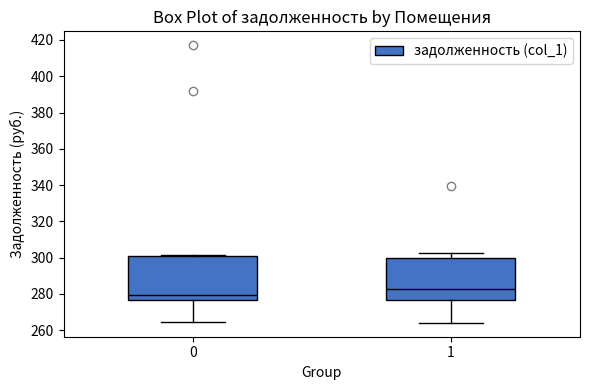

Reading left to right, read every box against the y-axis: the position of its median line, the range the box covers, and the ends of its whiskers. The values are not printed on the chart, so give them approximately, as read against the axis.

0: median 280, box 276 to 300, whiskers 264 to 302
1: median 282, box 276 to 300, whiskers 264 to 302